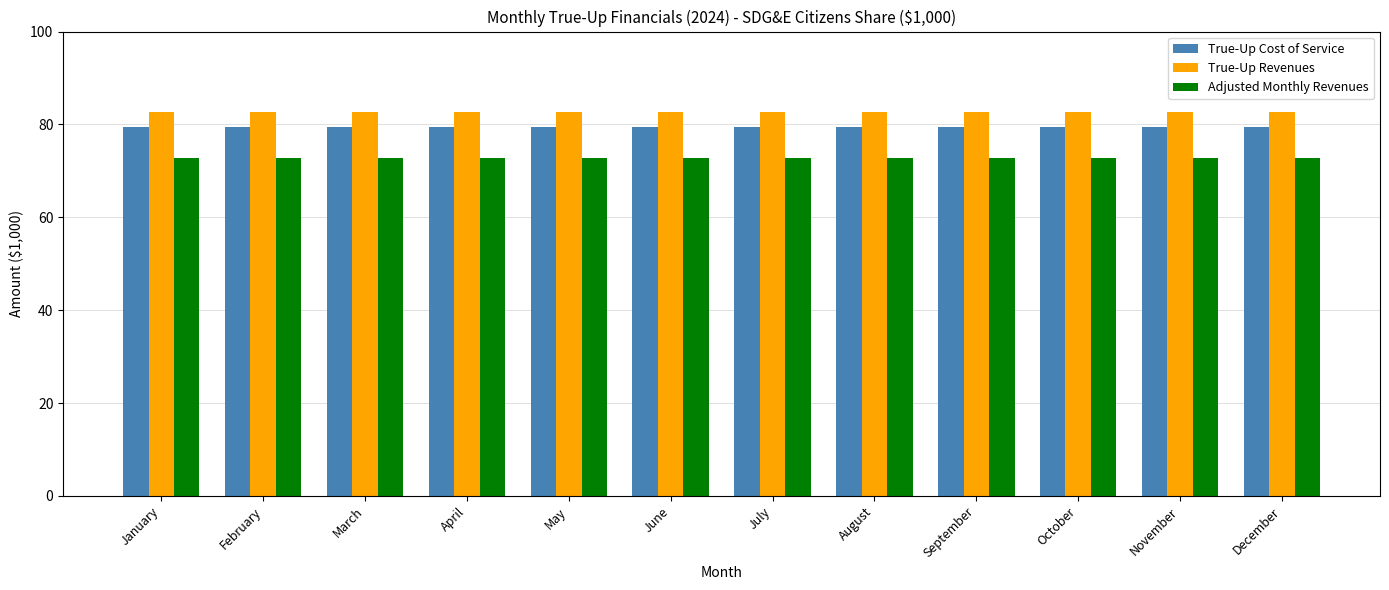

Rank the series by their maximum value, from highest to lowest.

True-Up Revenues, True-Up Cost of Service, Adjusted Monthly Revenues